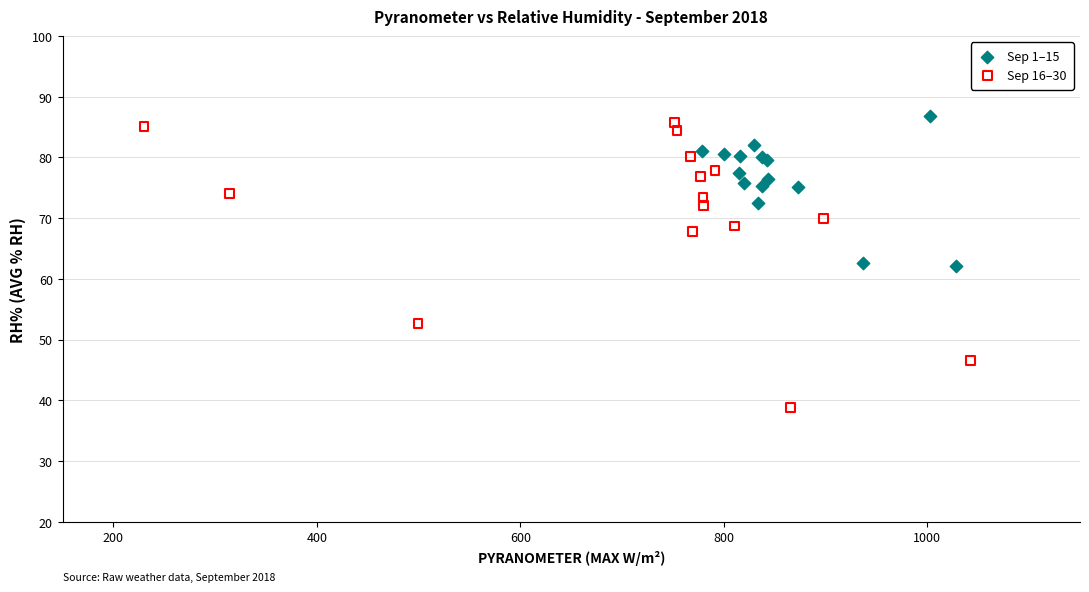

Which series has the largest Y range (max minus min)?

Sep 16–30